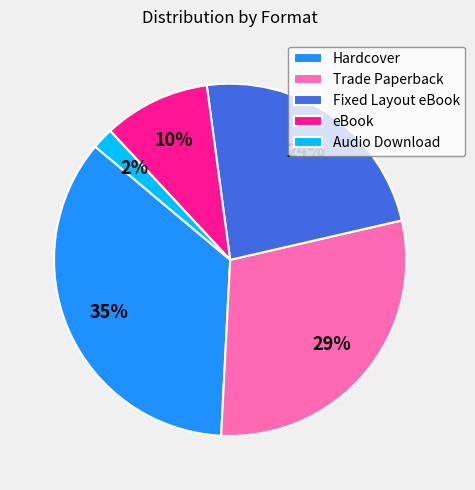

Between Fixed Layout eBook and Hardcover, which is larger?

Hardcover